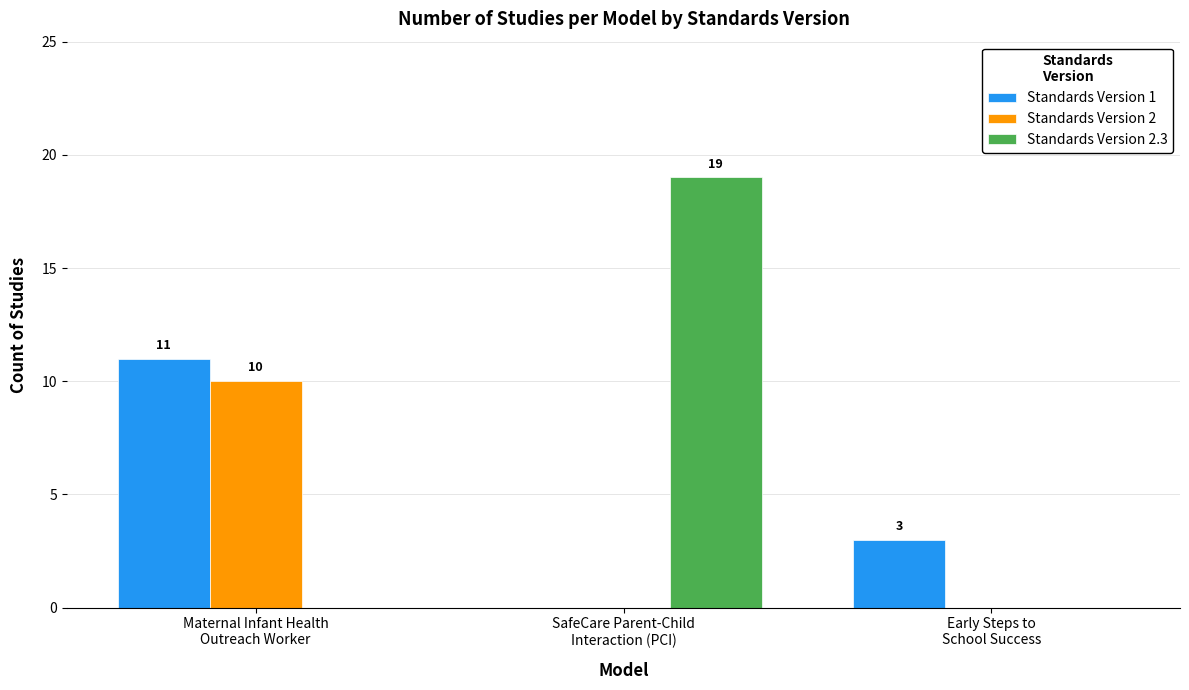

What is the maximum value for Standards Version 2?

10